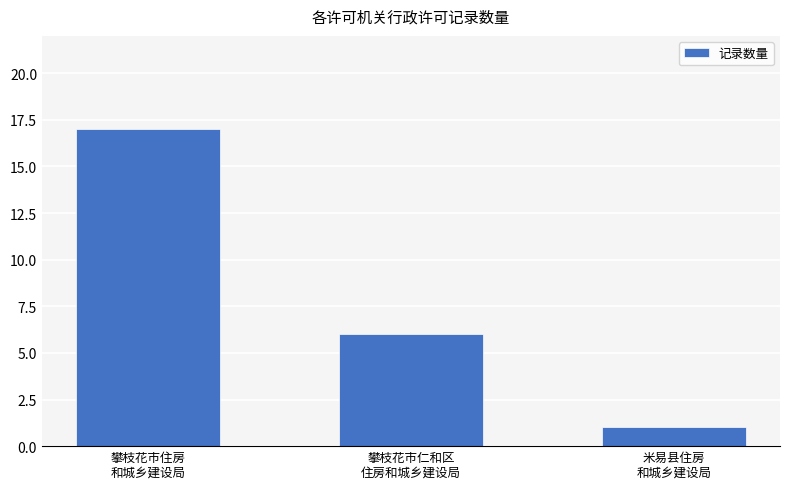

Does the chart contain any negative values?

No